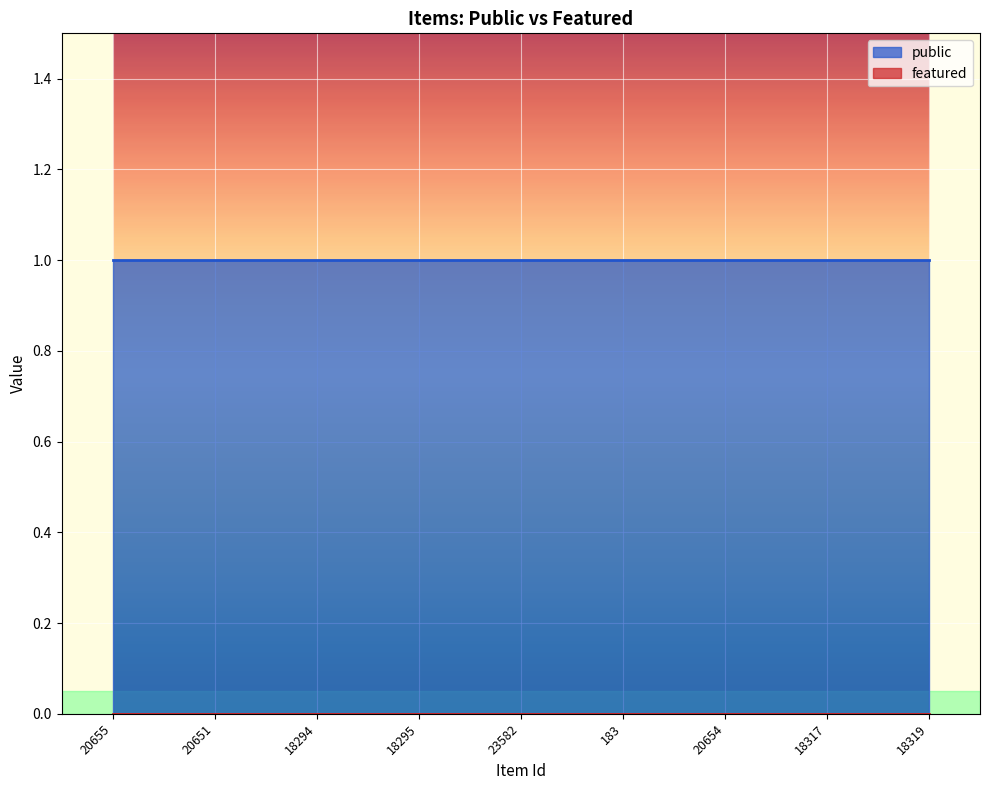

Reading left to right, transcribe all the data shown in this chart.

public: 1	1	1	1	1	1	1	1	1
featured: 0	0	0	0	0	0	0	0	0